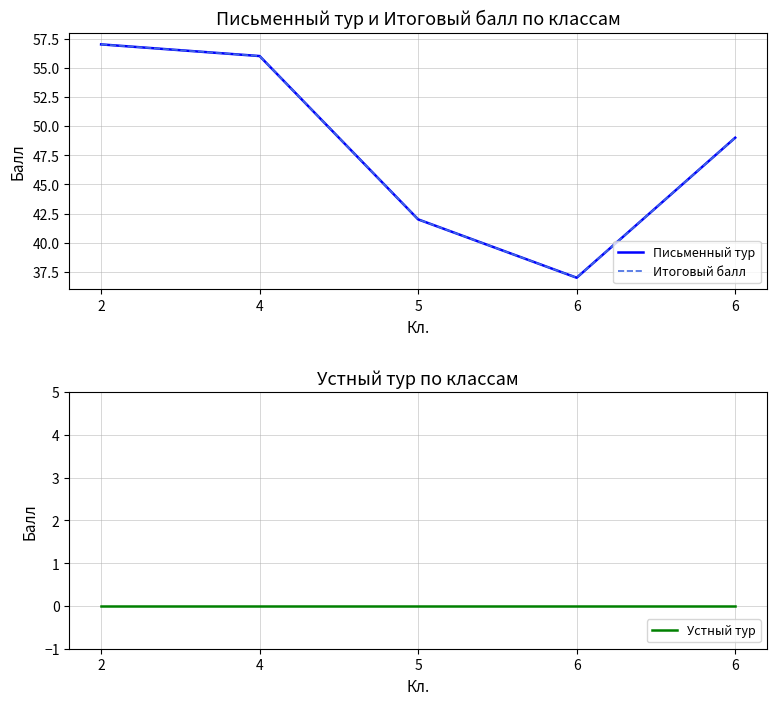

Reading left to right, list all the values displayed in this chart.

Письменный тур: 57	56	42	37	49
Итоговый балл: 57	56	42	37	49
Устный тур: 0	0	0	0	0